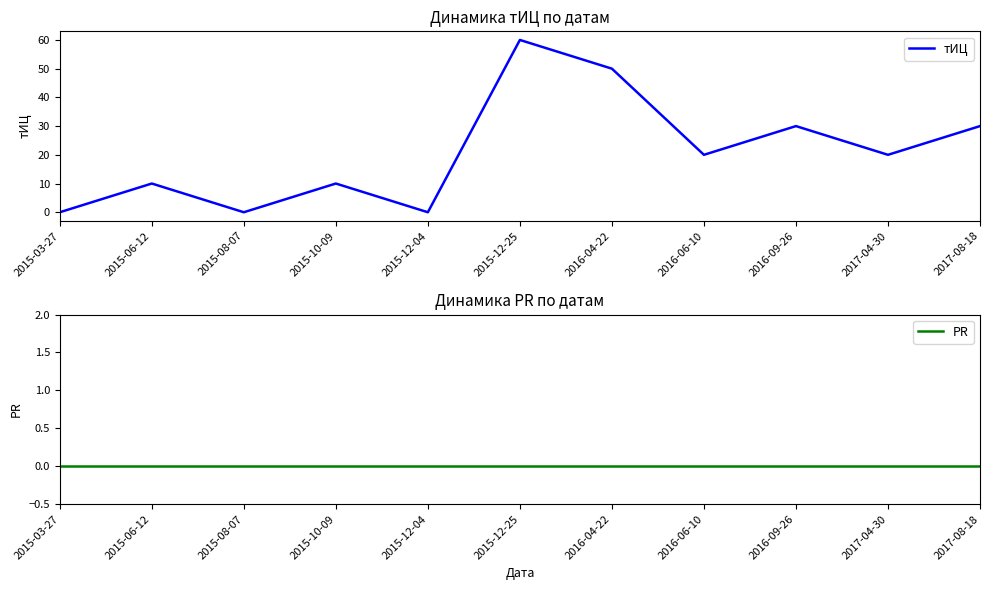

At how many categories does at least one series exceed 35?

2